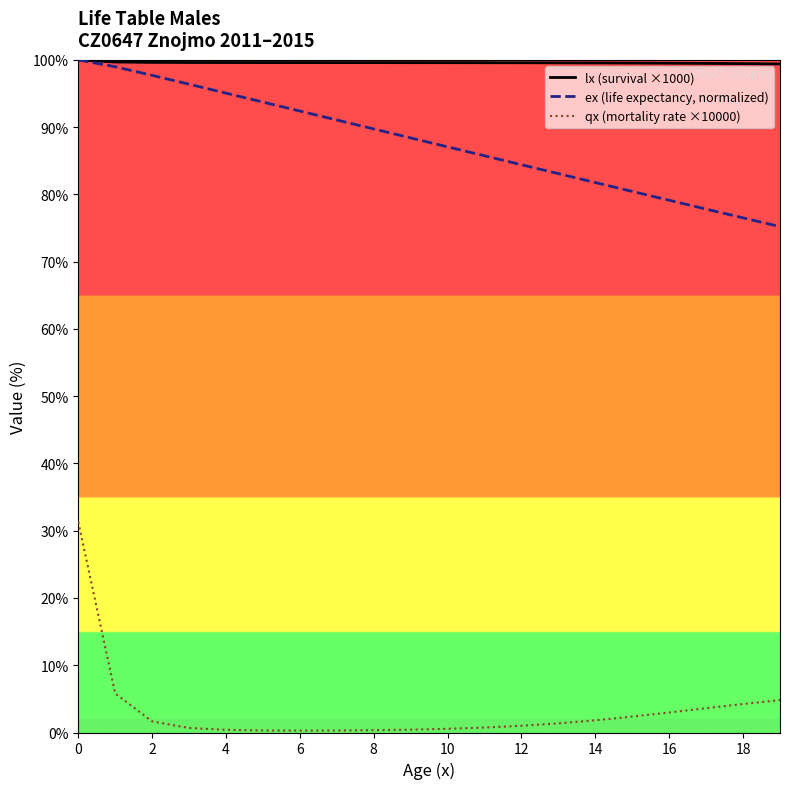

Which series has the largest total across all categories?

lx (survival ×1000)